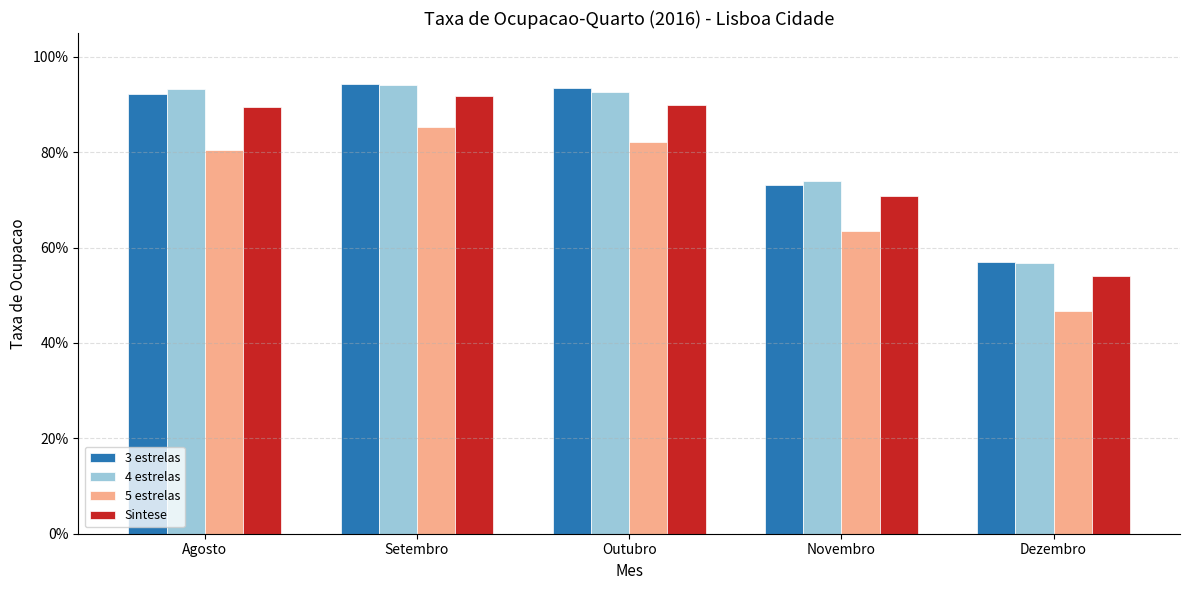

What are all the series names shown in the legend?

3 estrelas, 4 estrelas, 5 estrelas, Sintese